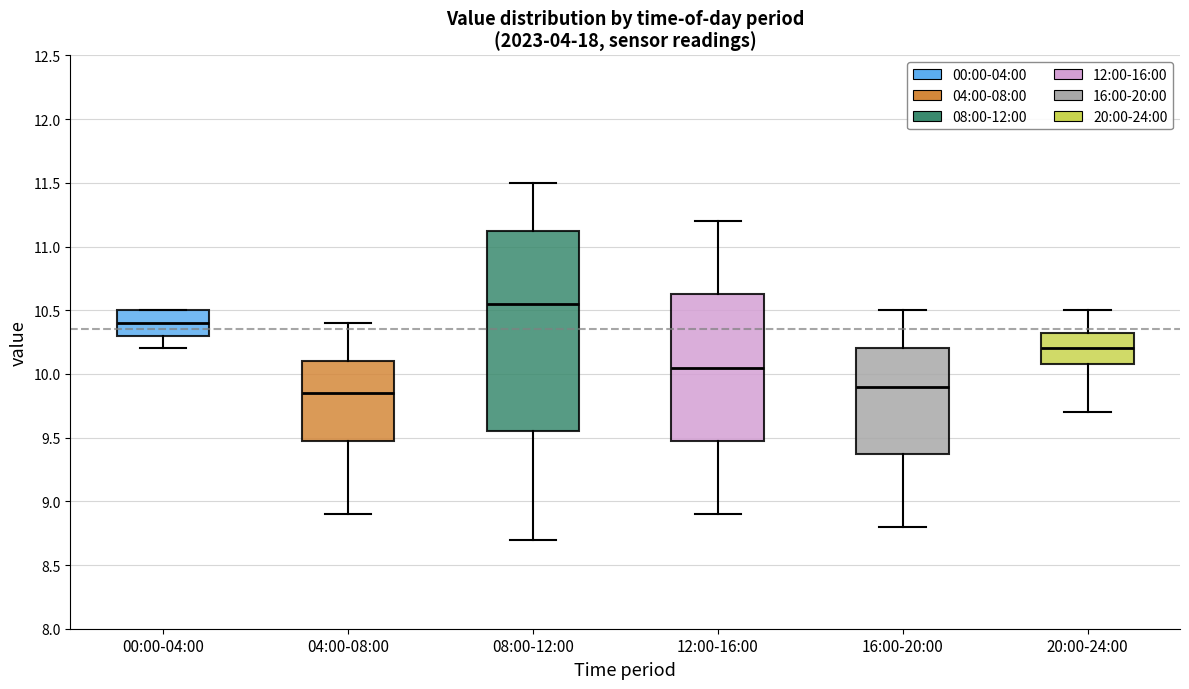

Comparing the boxes themselves (not the whiskers), which one is the tallest?

08:00-12:00